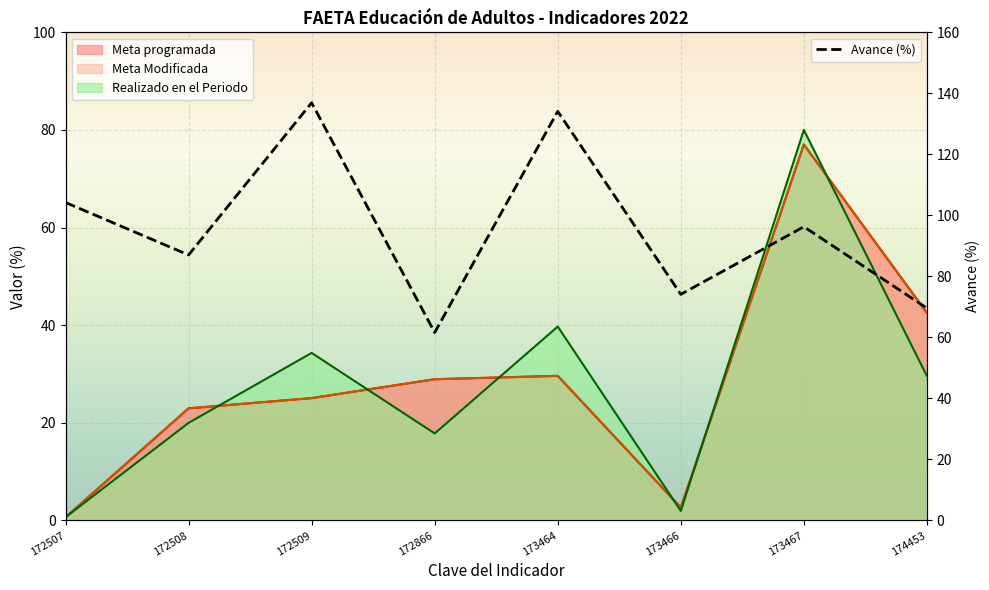

Which series changed the most between 172508 and 173466?

Meta programada